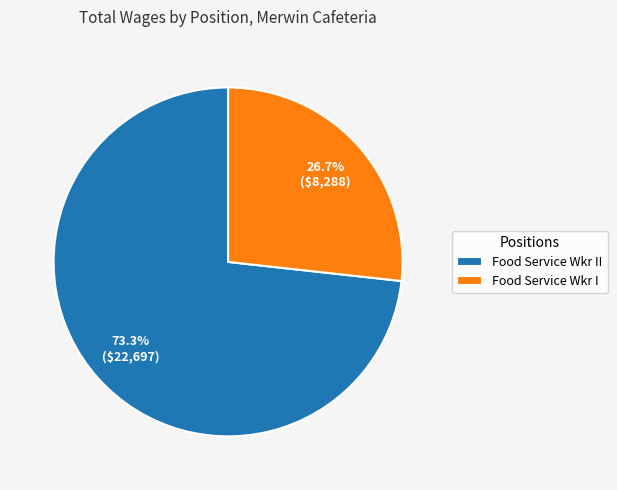

What is the largest slice in the pie chart?

Food Service Wkr II